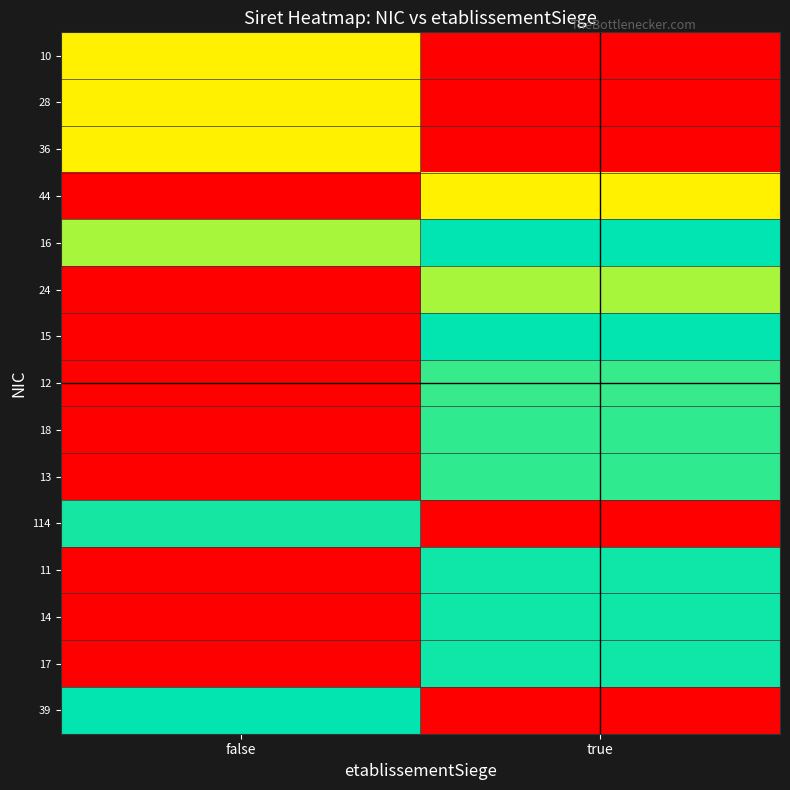

Count the number of data series in this chart.

15